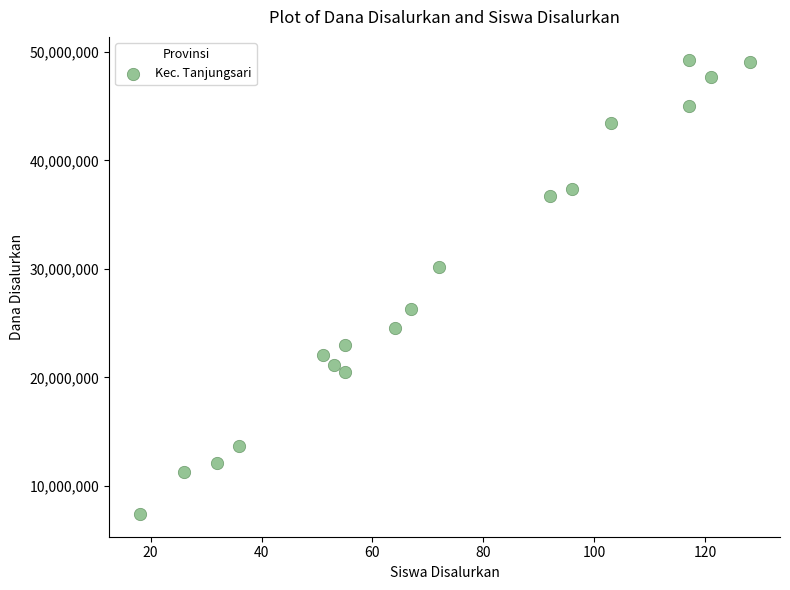

What is the range of X values (max minus min)?

110